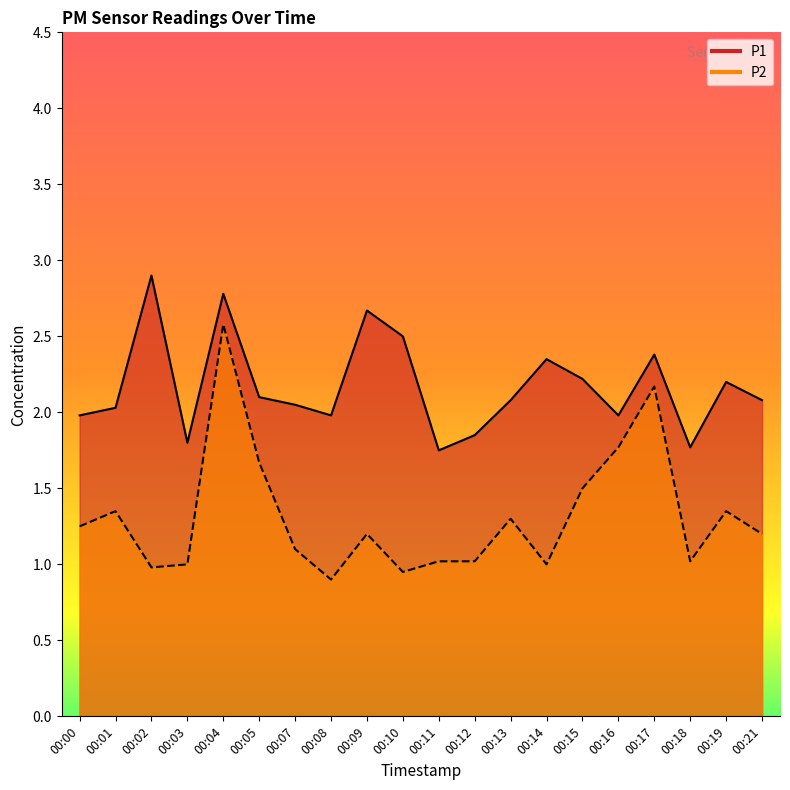

At which label is P1 closest to 2?

00:00